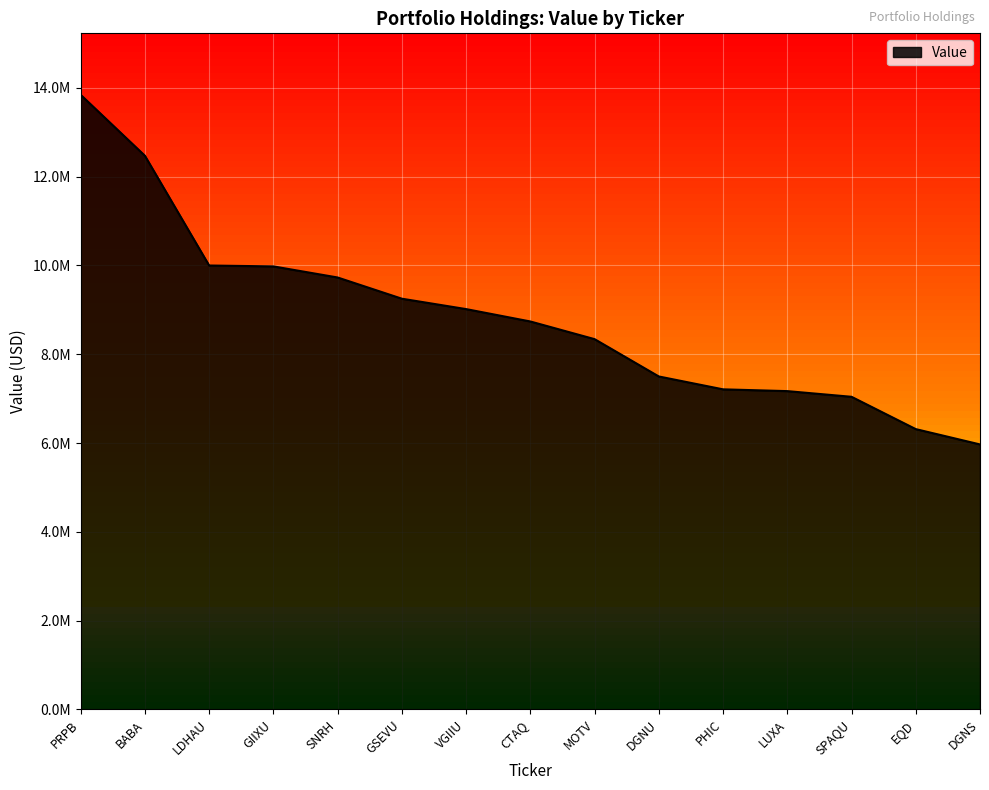

Where does the data first go above 8739000?

PRPB